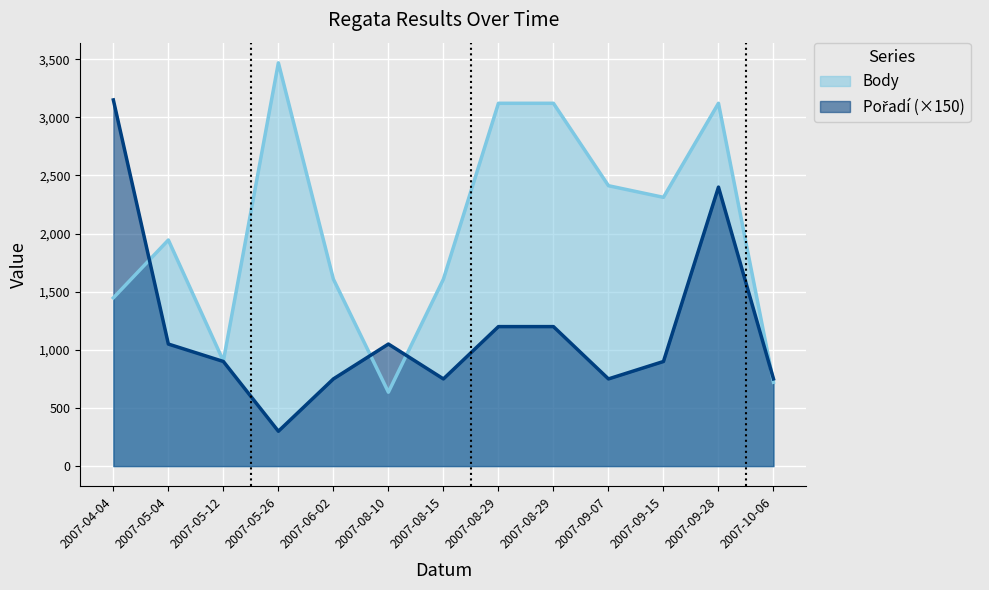

List the labels in order of Pořadí value, smallest first.

2007-05-26, 2007-06-02, 2007-08-15, 2007-09-07, 2007-10-06, 2007-05-12, 2007-09-15, 2007-05-04, 2007-08-10, 2007-08-29, 2007-08-29, 2007-09-28, 2007-04-04